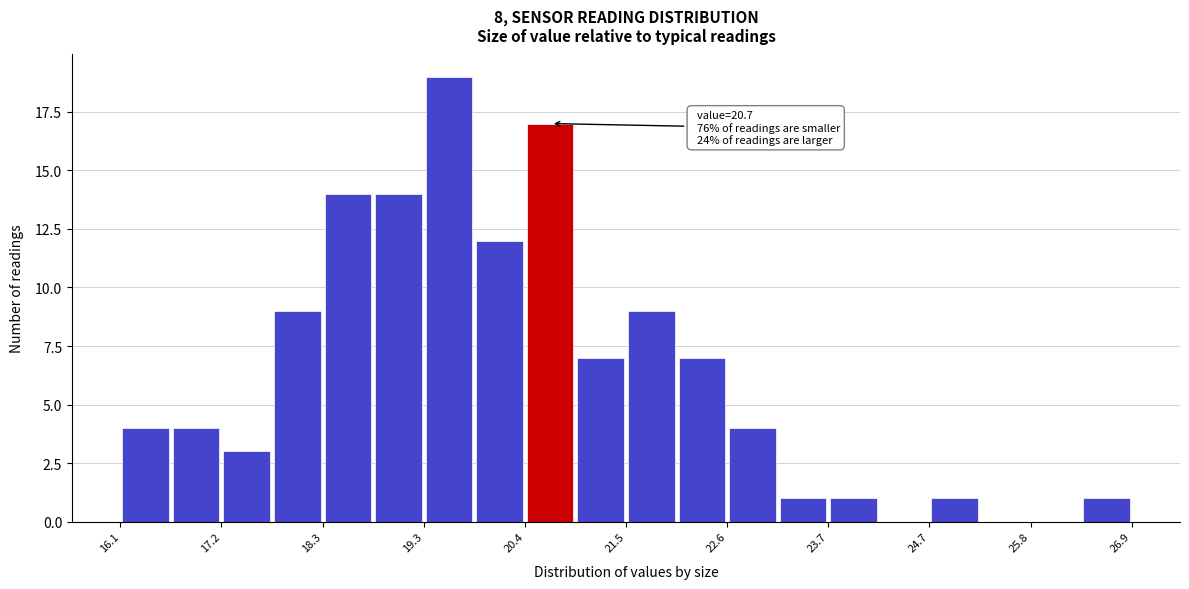

Around what value on the x-axis is the tallest bar? Give the approximate position of its centre, as read against the axis.

19.6